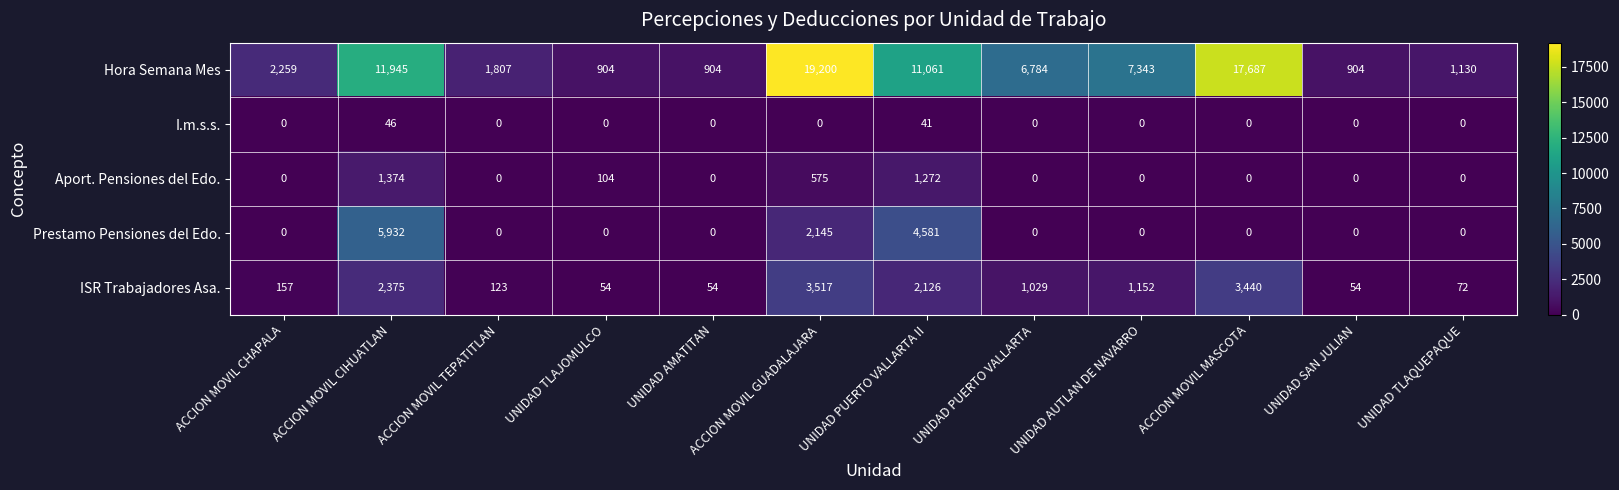

What is the spread (max minus min) of values at UNIDAD PUERTO VALLARTA II?

11020